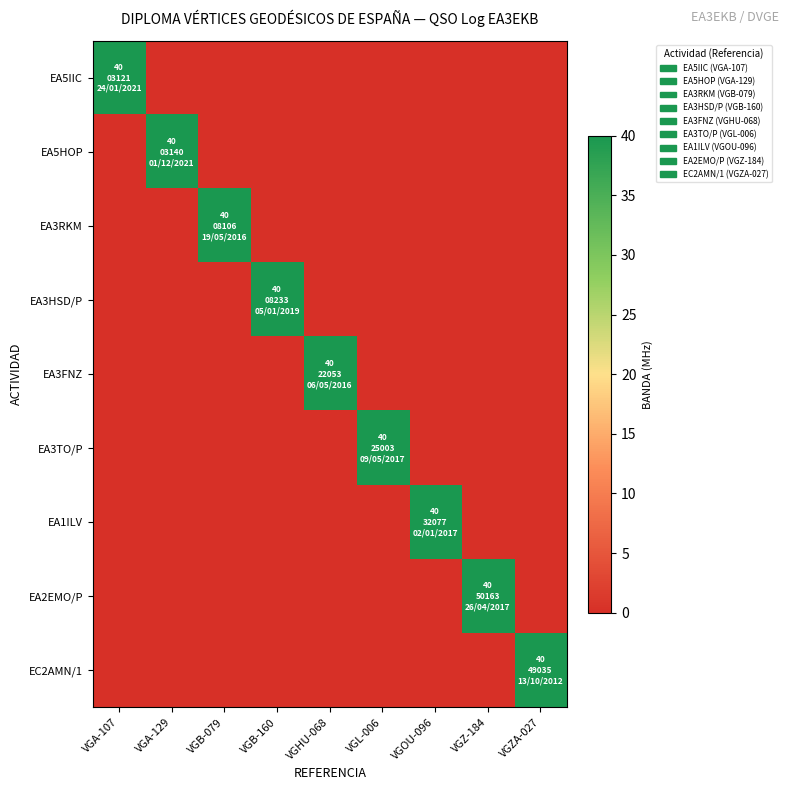

At which category is the sum across all series the highest?

VGA-107